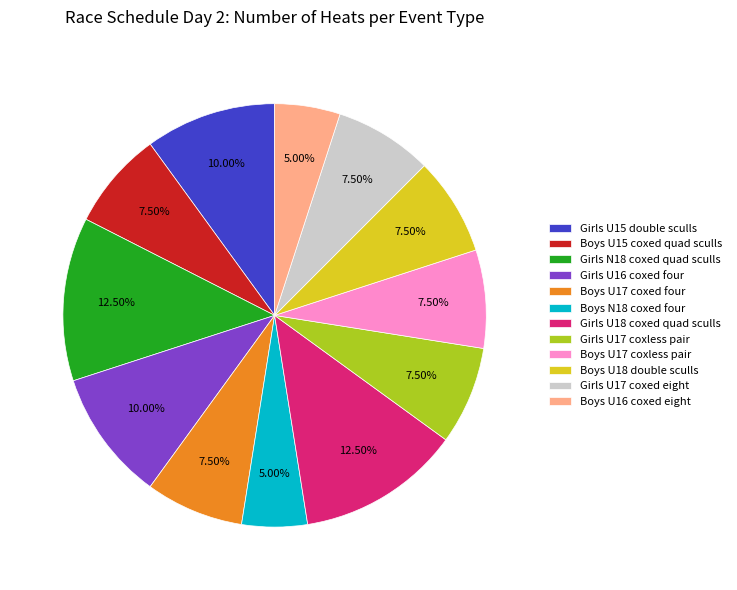

Count the number of slices in the pie.

12